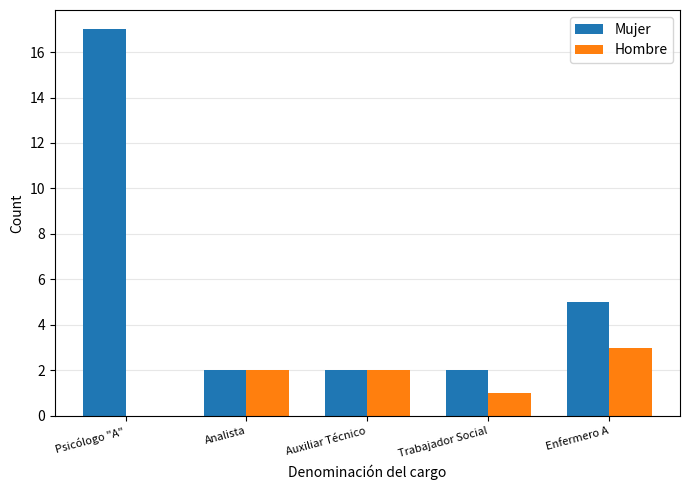

True or false: Mujer has a value of 3 at Auxiliar Técnico.

False